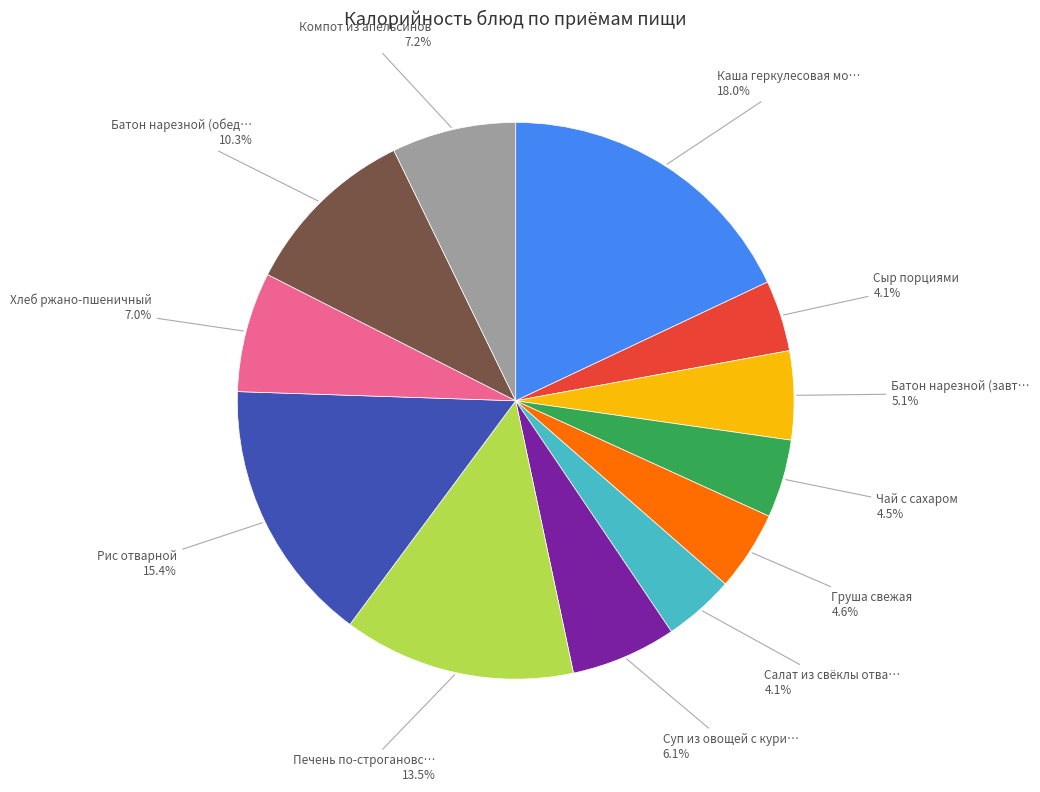

To the nearest percent, what is the average slice percentage?

8%